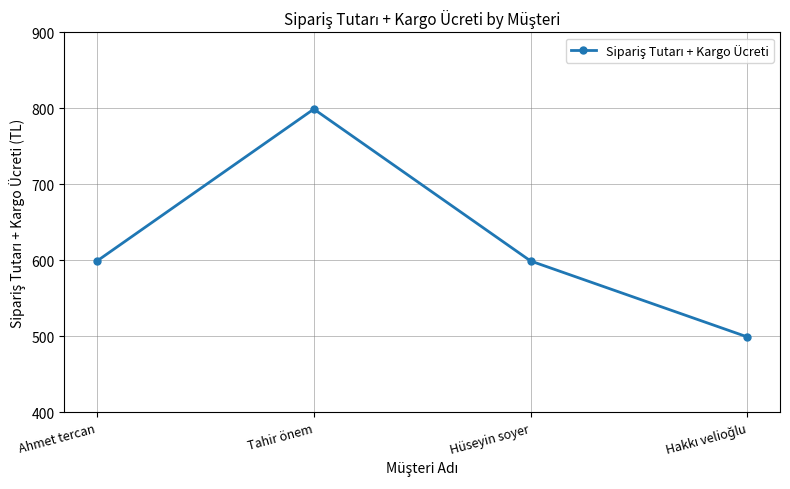

Is it true that the value at Ahmet tercan is 599?

True